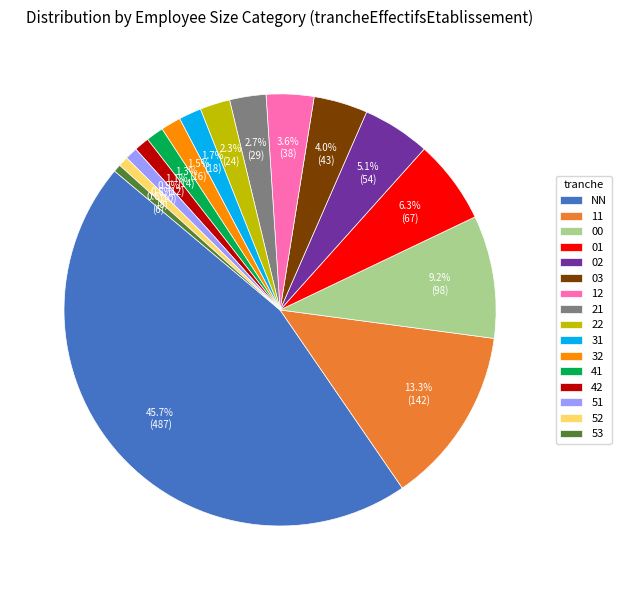

To the nearest percent, what is the difference between the largest and smallest slice percentages?

45%